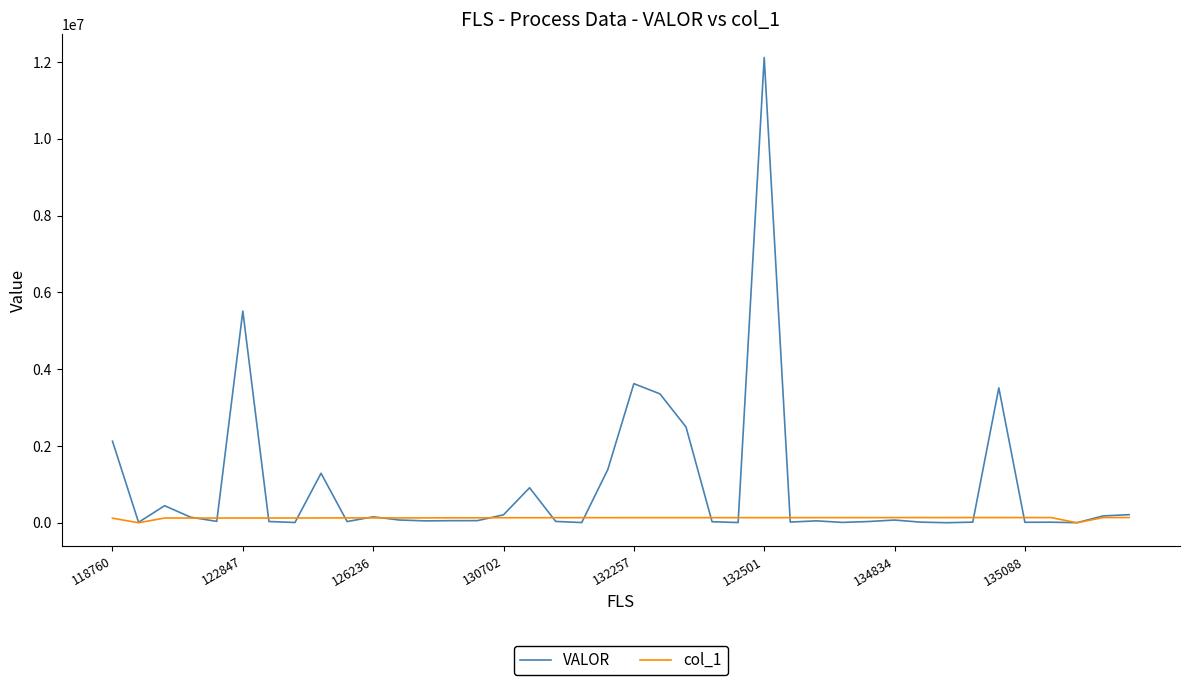

List the series in order of their peak value, lowest first.

col_1, VALOR